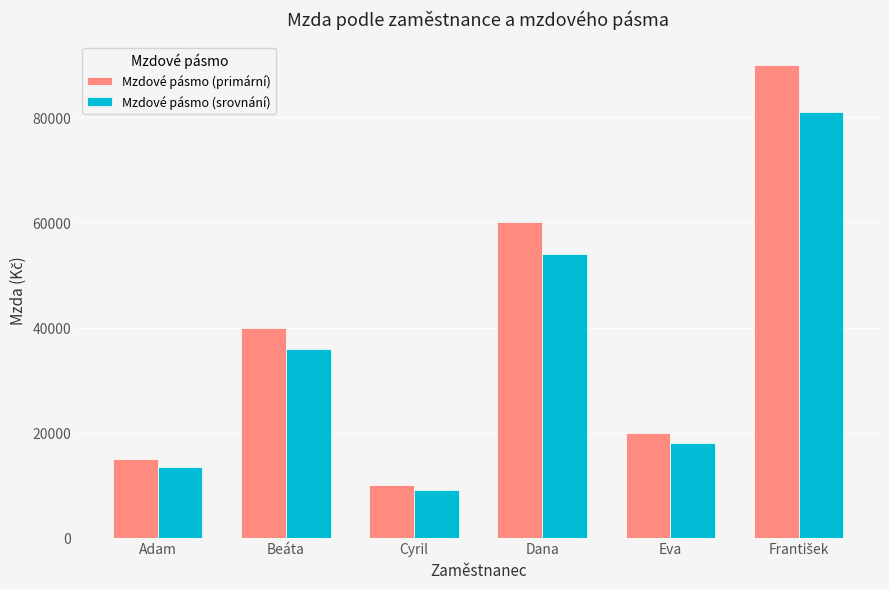

Between Beáta and Eva, which series saw the biggest shift?

Mzdové pásmo (primární)